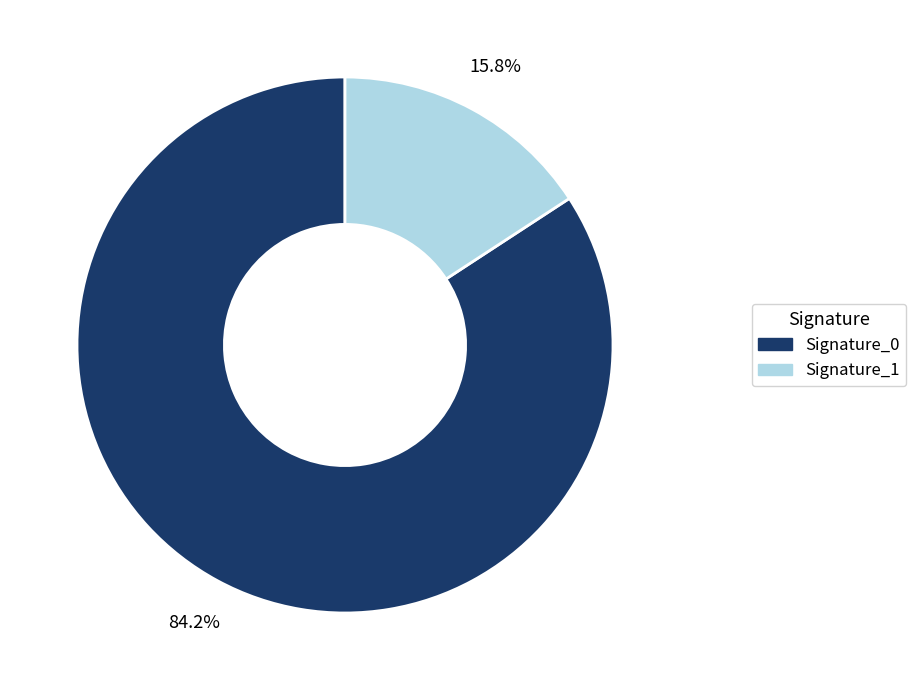

Rank the categories by value from lowest to highest.

Signature_1, Signature_0